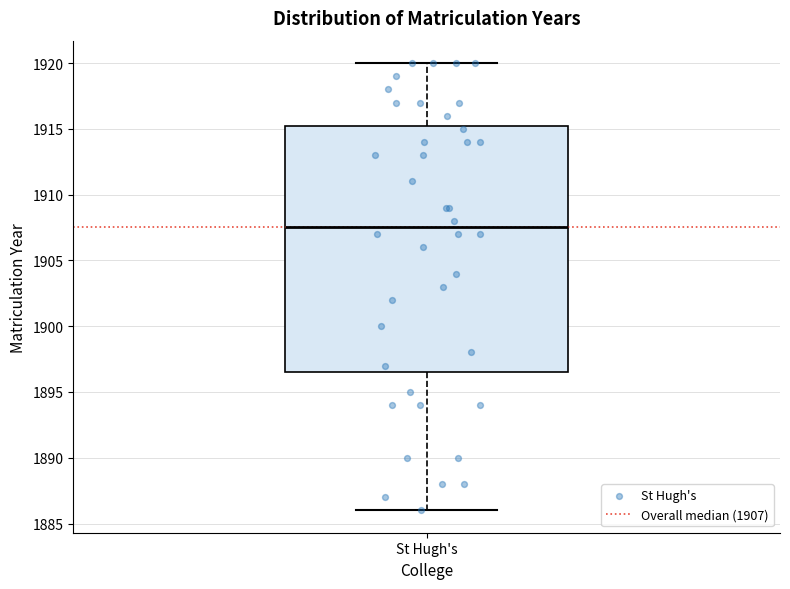

Where does the median line of the box for St Hugh's sit on the y-axis? The values are not printed on the chart, so give them approximately, as read against the axis.

1907.5